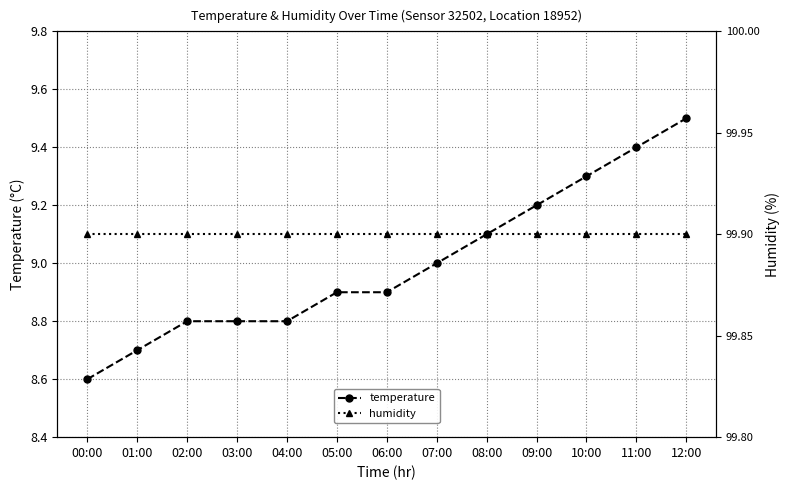

At how many categories does at least one series exceed 9?

13